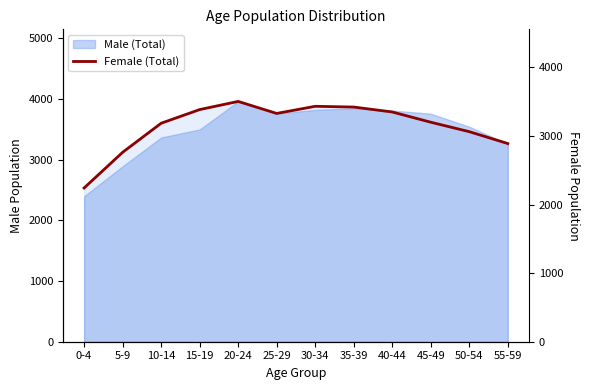

The chart shows a value of 3503 at 20-24. True or false?

True